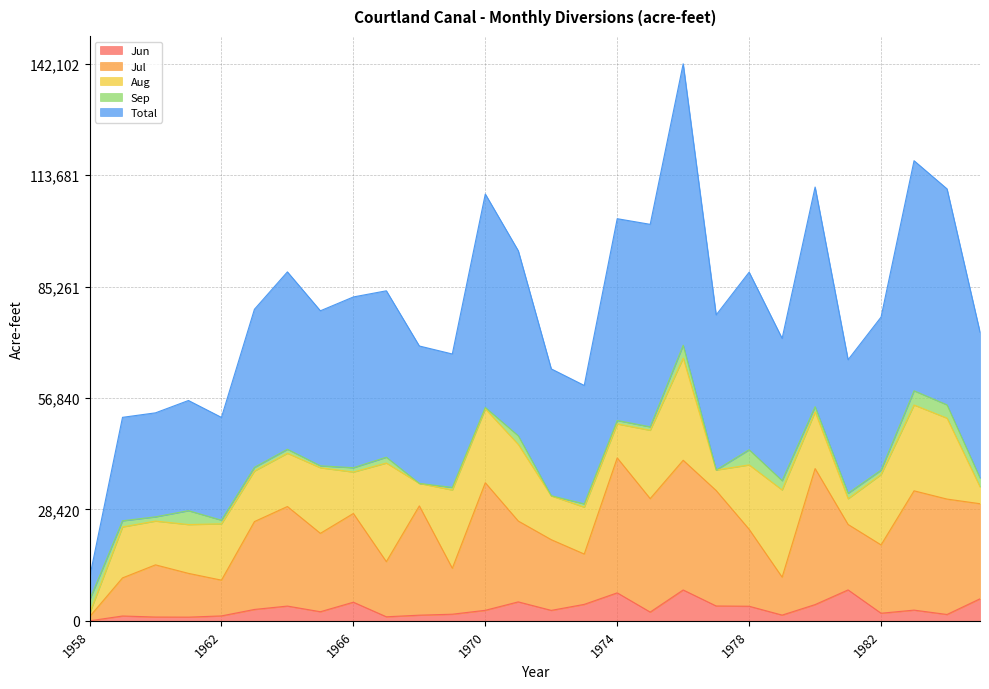

True or false: Total and Jun intersect in this chart.

False